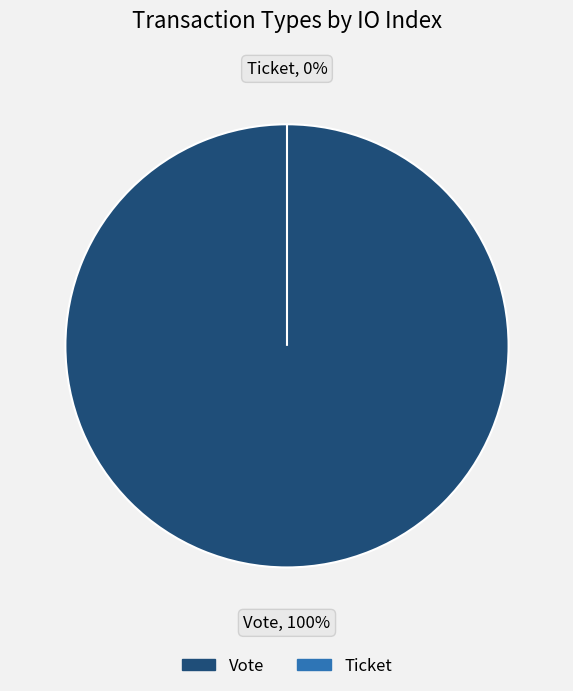

What is the change in value from Vote to Ticket?

-1